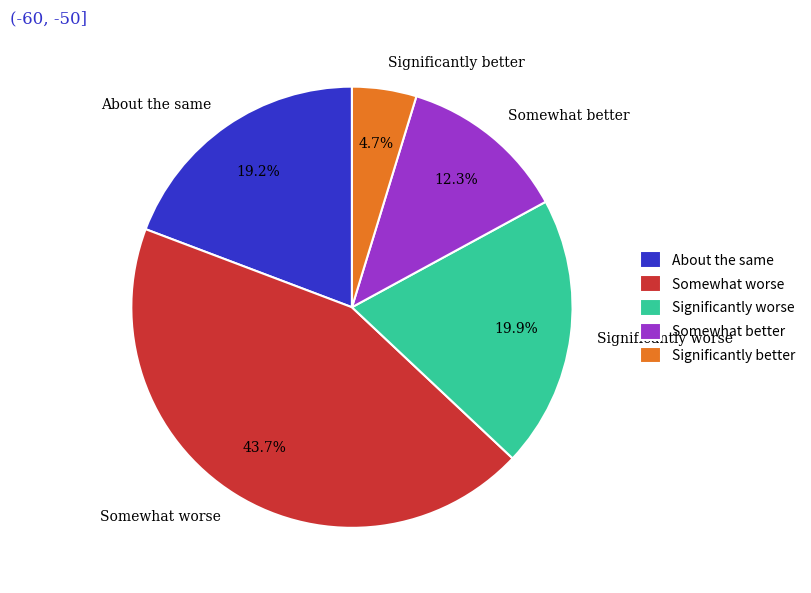

Is Significantly worse the majority of the pie?

No